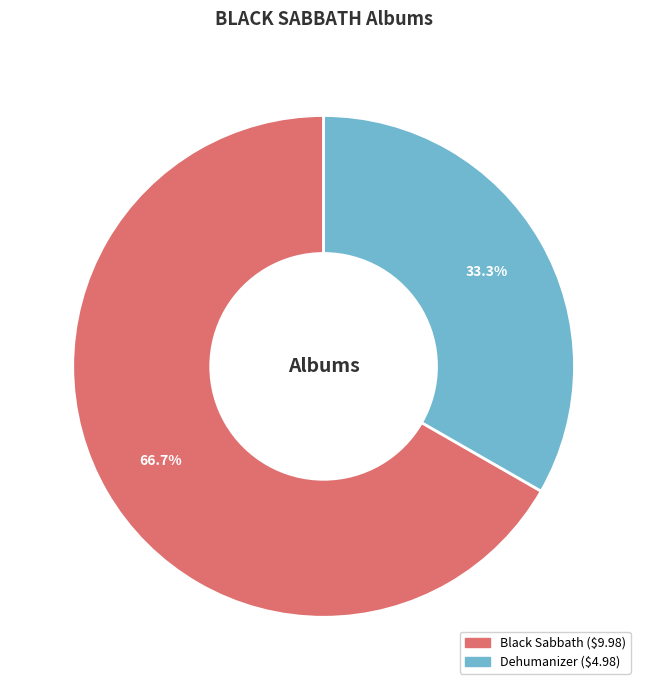

To the nearest percent, what is the difference between the largest and smallest slice percentages?

33%